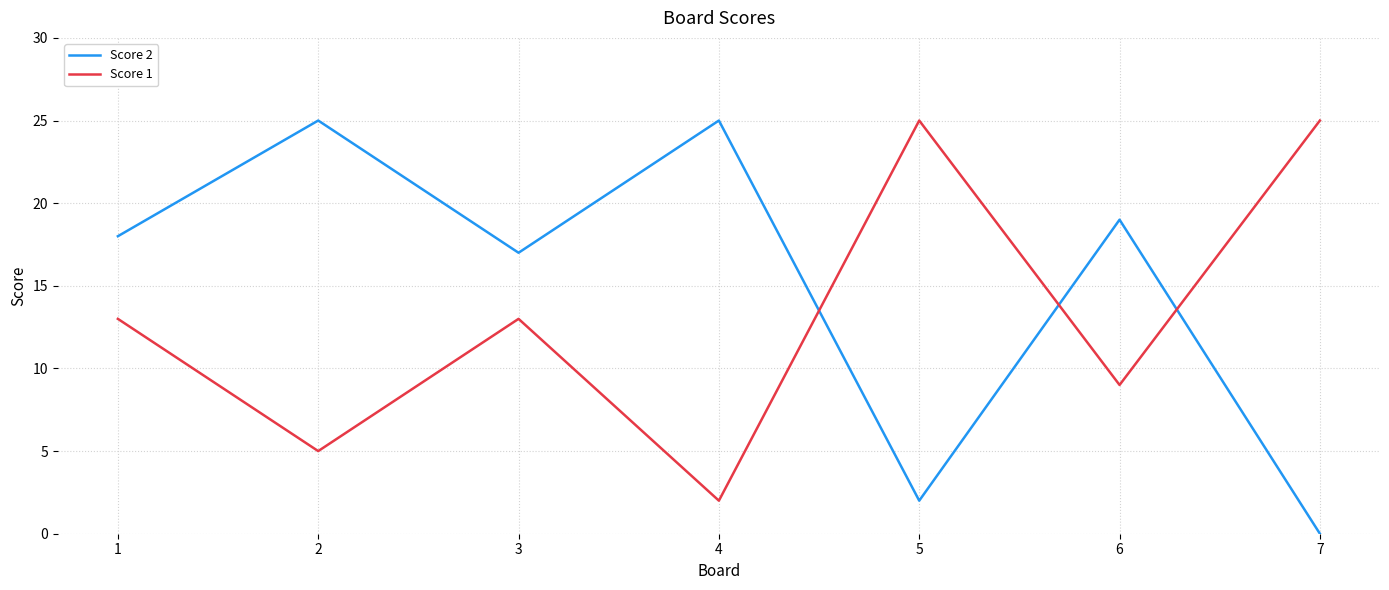

The value of Score 2 at 4 is 25. True or false?

True